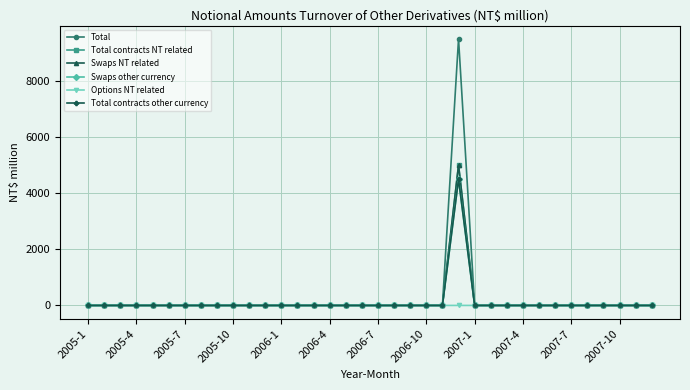

Does the chart have visible grid lines?

Yes